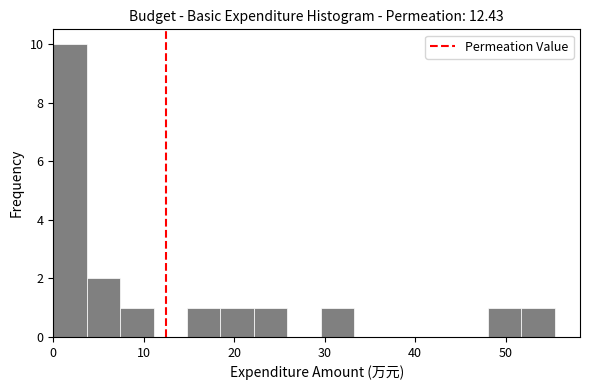

Around what value on the x-axis is the tallest bar? Give the approximate position of its centre, as read against the axis.

2